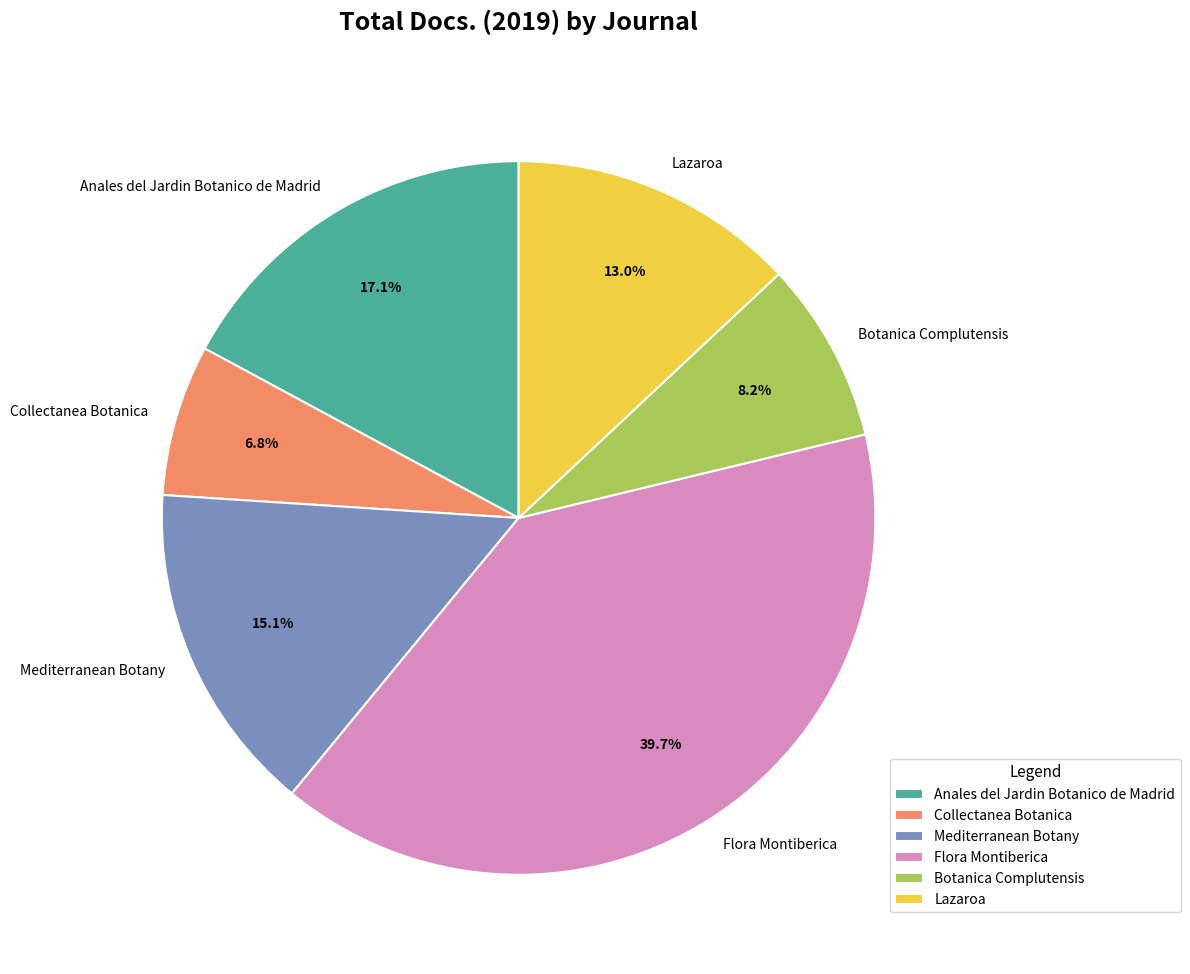

How many segments does this pie chart have?

6